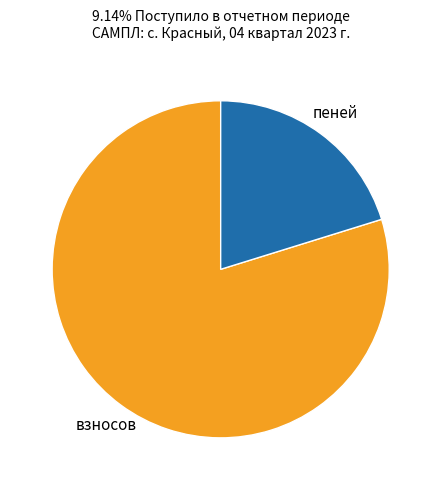

Is there any slice that represents more than half of the pie?

Yes